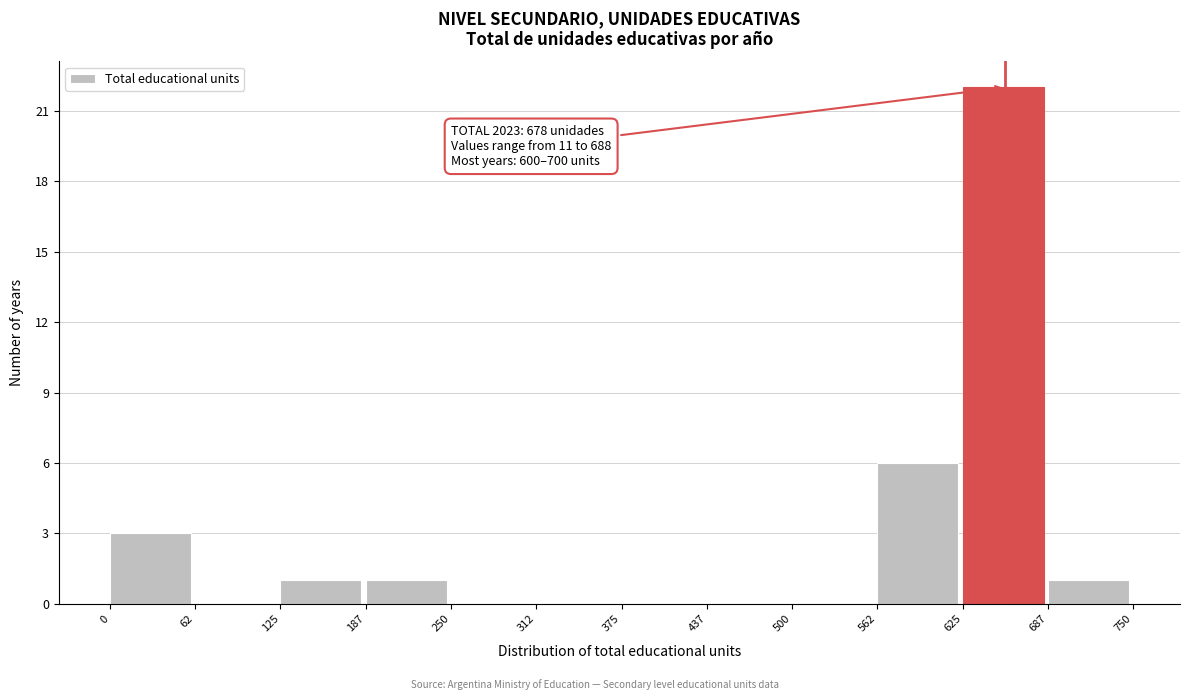

Which range on the x-axis has the tallest bar?

625 to 687